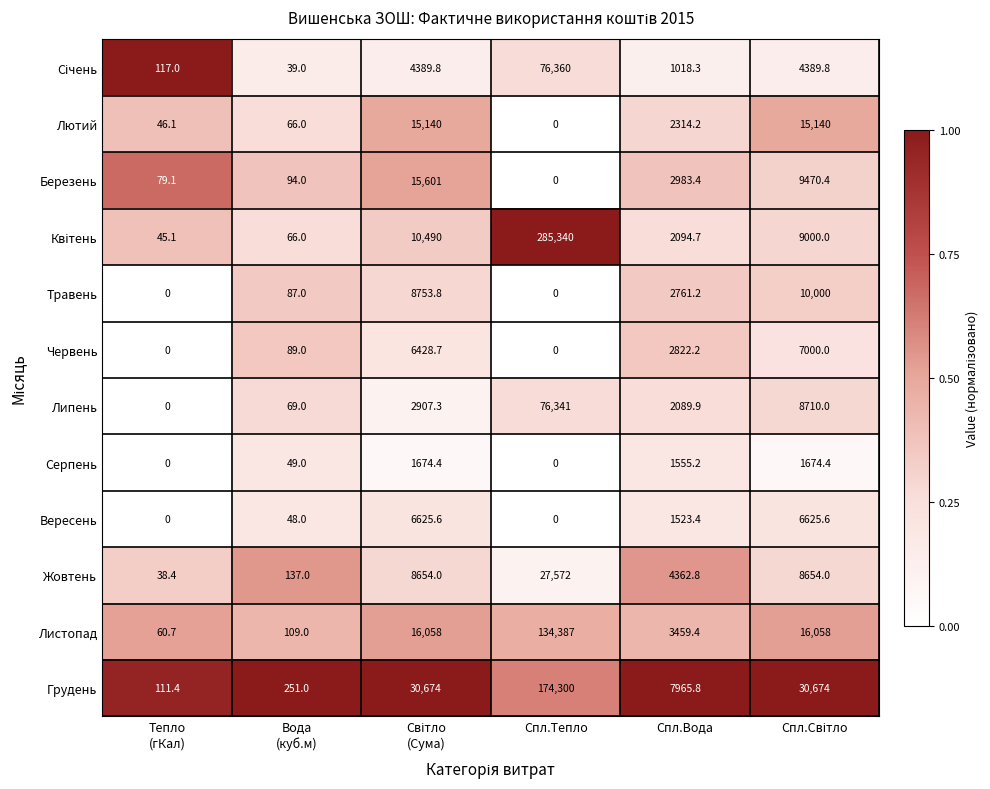

What is the spread (max minus min) of values at Вода
(куб.м)?

212.0